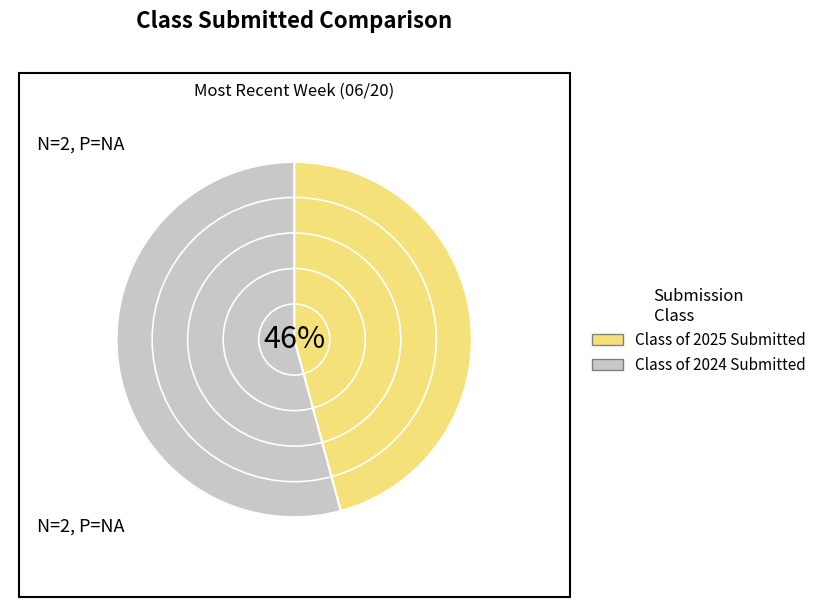

Which category has the biggest portion of the pie?

Class of 2024 Submitted